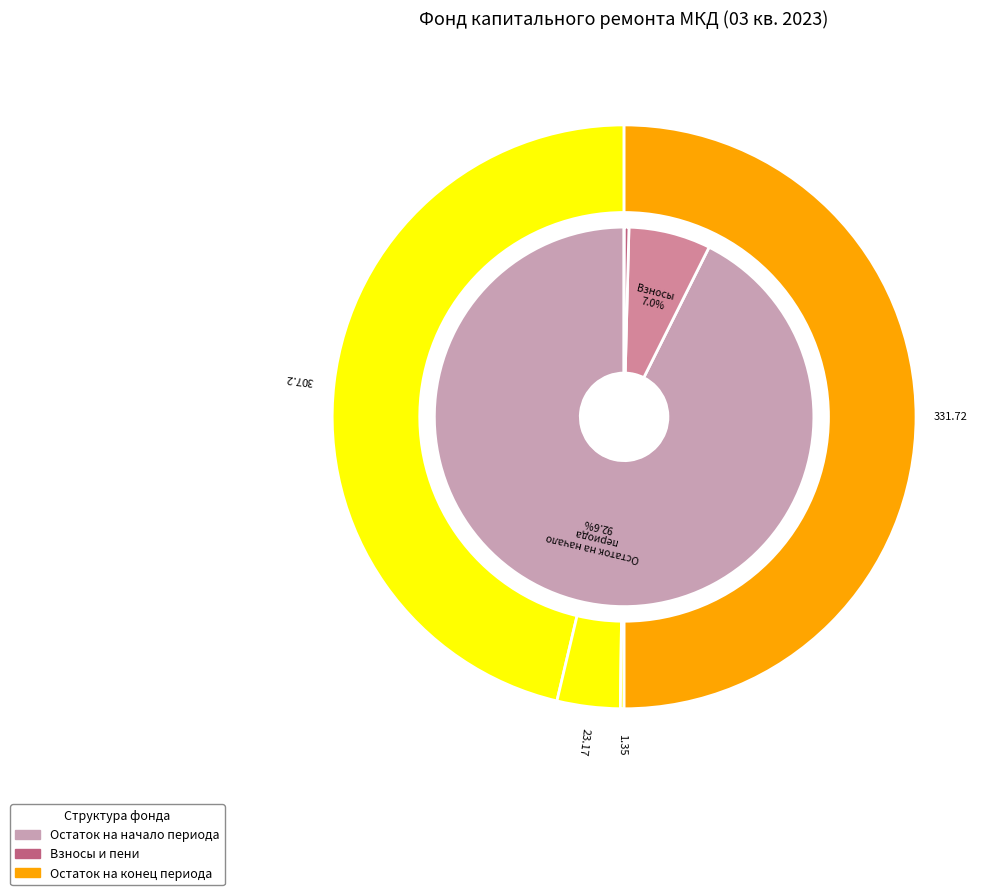

The Поступило в отчетном периоде slice represents 7% of the pie. True or false?

True